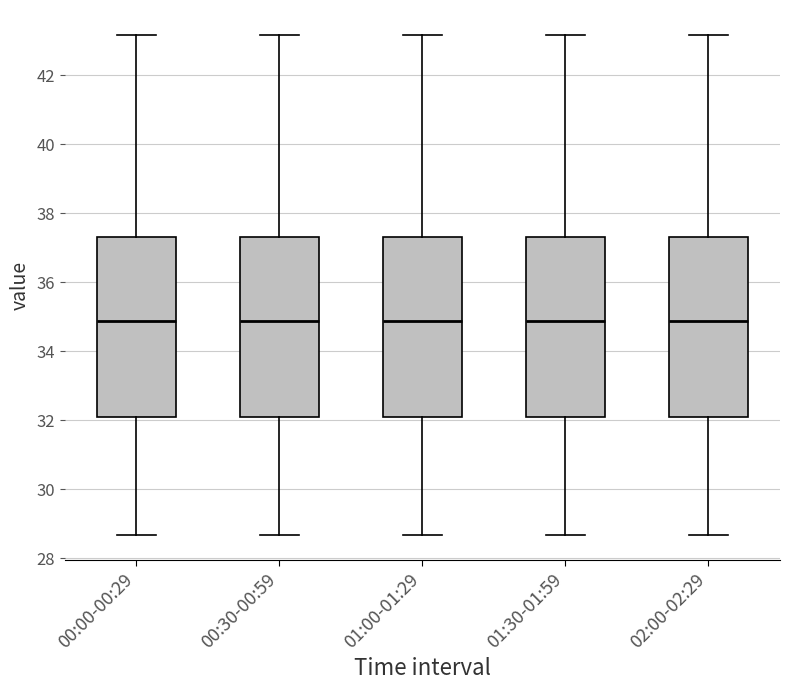

Reading left to right, transcribe this box plot: for each box, give where its median line is, the range the box spans, and where its two whiskers end, as read against the y-axis. The values are not printed on the chart, so give them approximately, as read against the axis.

00:00-00:29: median 34.8, box 32.0 to 37.4, whiskers 28.6 to 43.2
00:30-00:59: median 34.8, box 32.0 to 37.4, whiskers 28.6 to 43.2
01:00-01:29: median 34.8, box 32.0 to 37.4, whiskers 28.6 to 43.2
01:30-01:59: median 34.8, box 32.0 to 37.4, whiskers 28.6 to 43.2
02:00-02:29: median 34.8, box 32.0 to 37.4, whiskers 28.6 to 43.2